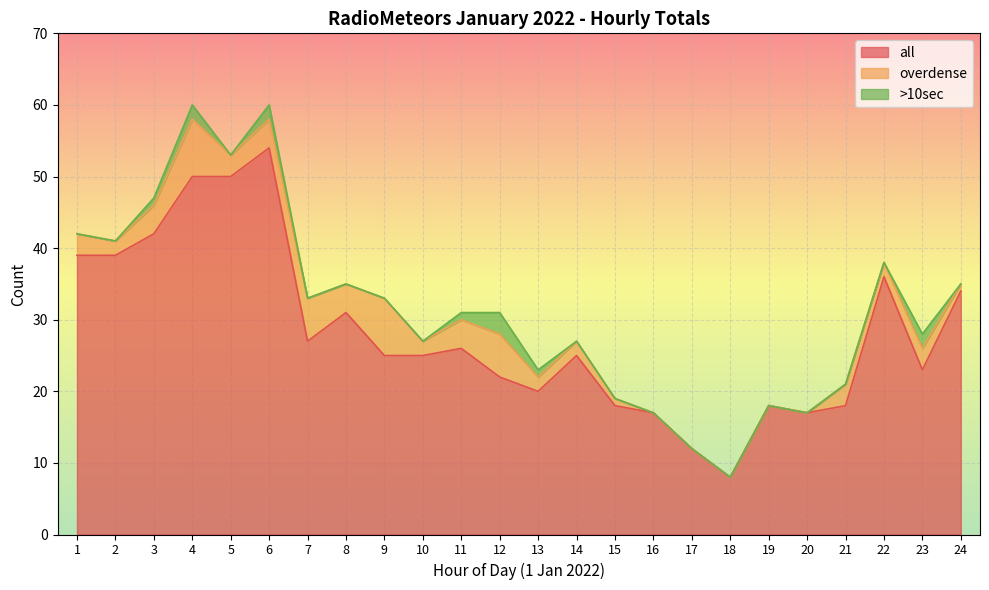

True or false: all and overdense cross at least once.

False